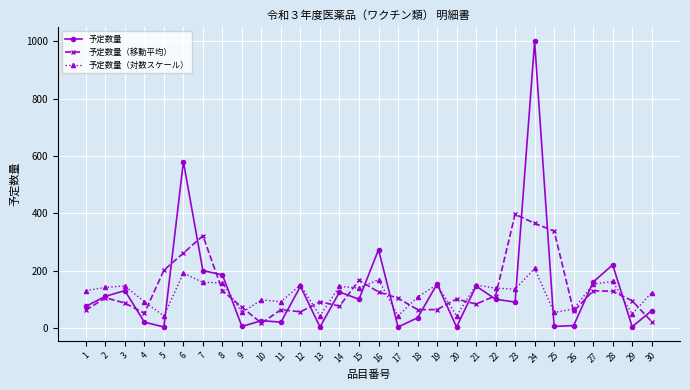

What is the difference between the 予定数量 values at 23 and 6?

490.0